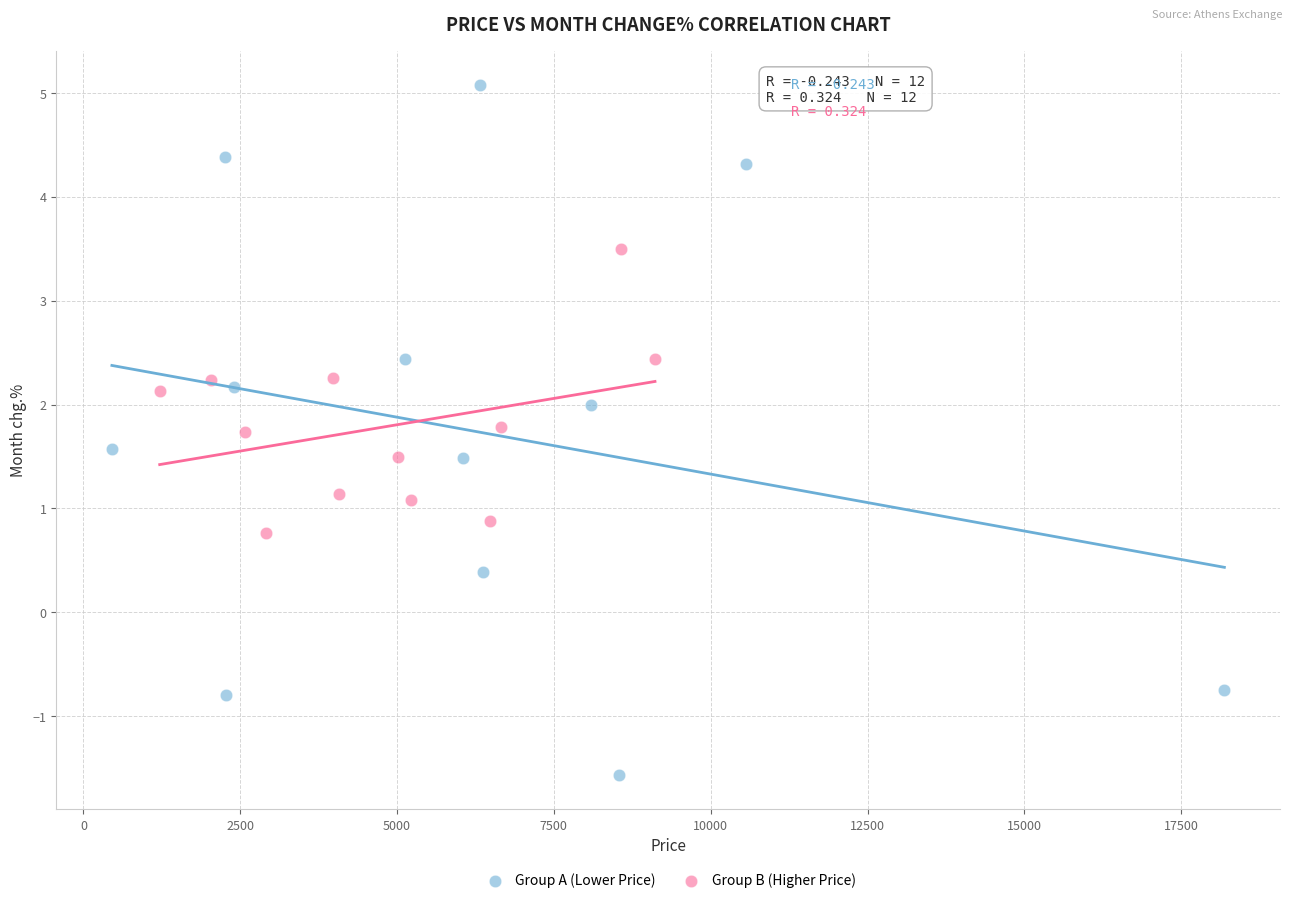

Which series contains the lowest Y value?

Group A (Lower Price)